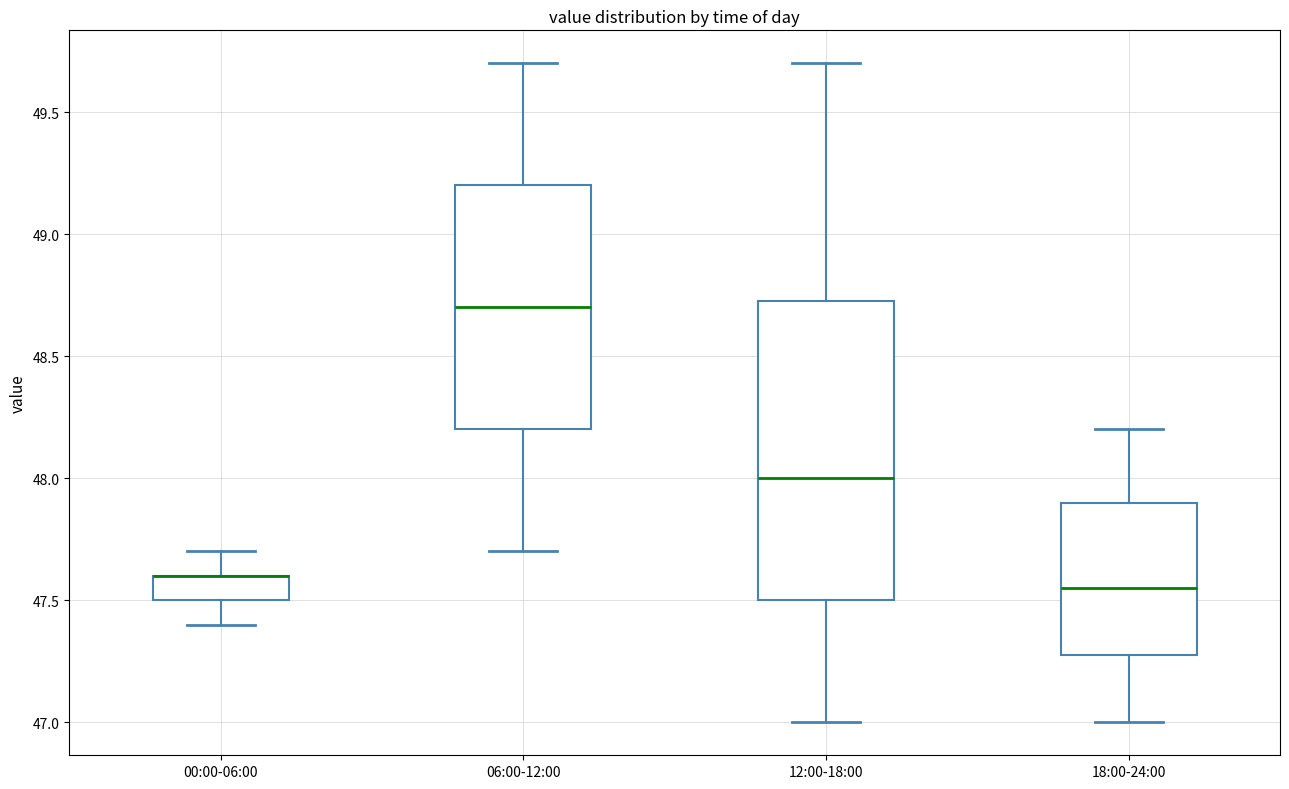

Reading left to right, read every box against the y-axis: the position of its median line, the range the box covers, and the ends of its whiskers. The values are not printed on the chart, so give them approximately, as read against the axis.

00:00-06:00: median 47.60 (drawn on the box's upper edge), box 47.50 to 47.60, whiskers 47.40 to 47.70
06:00-12:00: median 48.70, box 48.20 to 49.20, whiskers 47.70 to 49.70
12:00-18:00: median 48.00, box 47.50 to 48.75, whiskers 47.00 to 49.70
18:00-24:00: median 47.55, box 47.30 to 47.90, whiskers 47.00 to 48.20